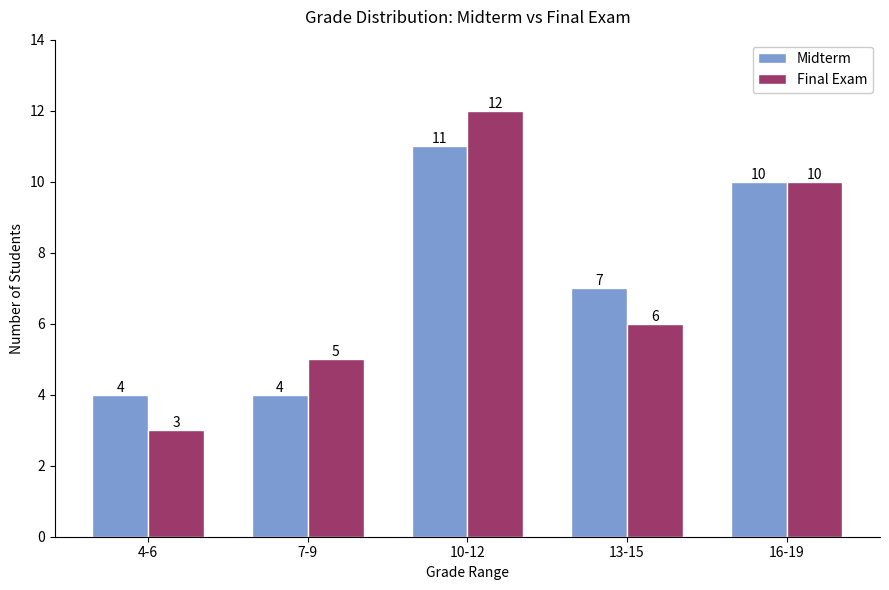

Reading left to right, list all the values displayed in this chart.

Midterm: 4	4	11	7	10
Final Exam: 3	5	12	6	10